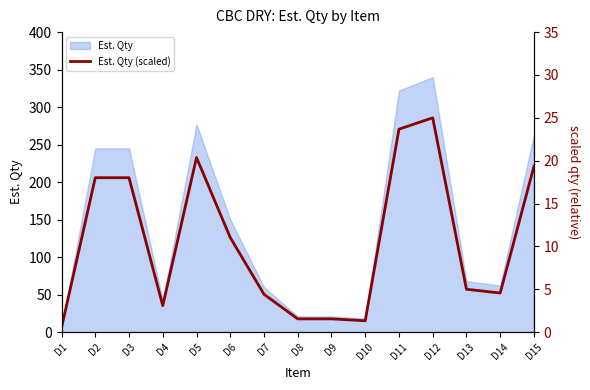

What is the maximum value for Est. Qty?

340